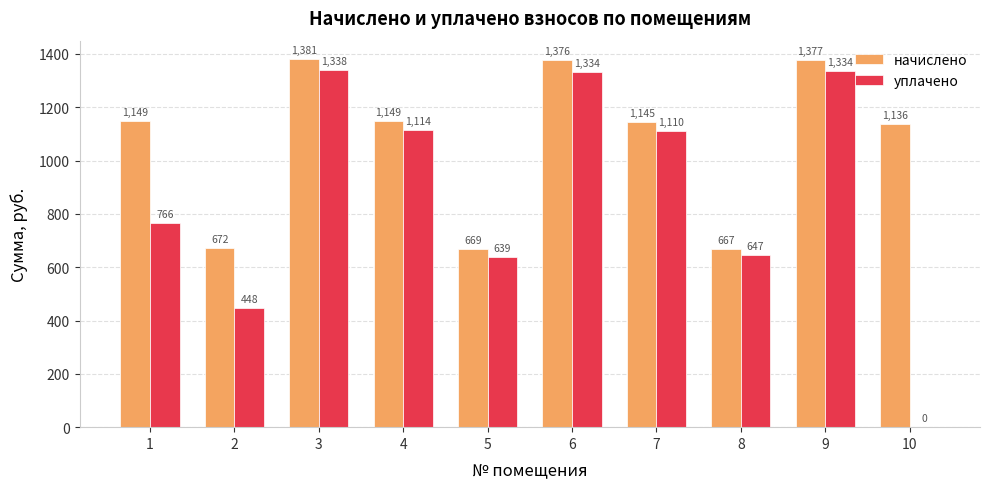

Read the начислено value at 3.

1380.7